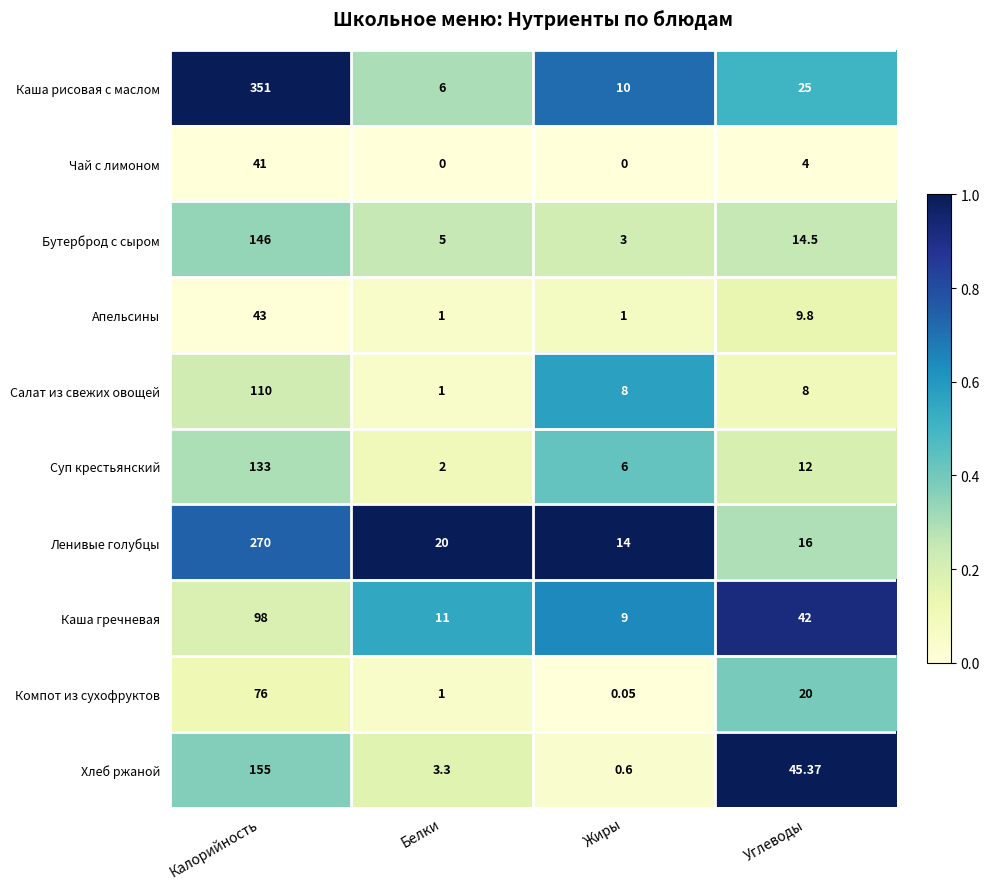

Which series has the widest spread of values?

Каша рисовая с маслом